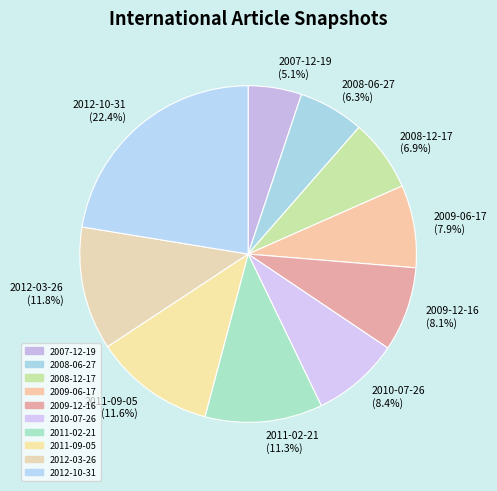

What is the ratio of the value at 2012-03-26 (11.8%) to the value at 2009-06-17 (7.9%)?

1.5